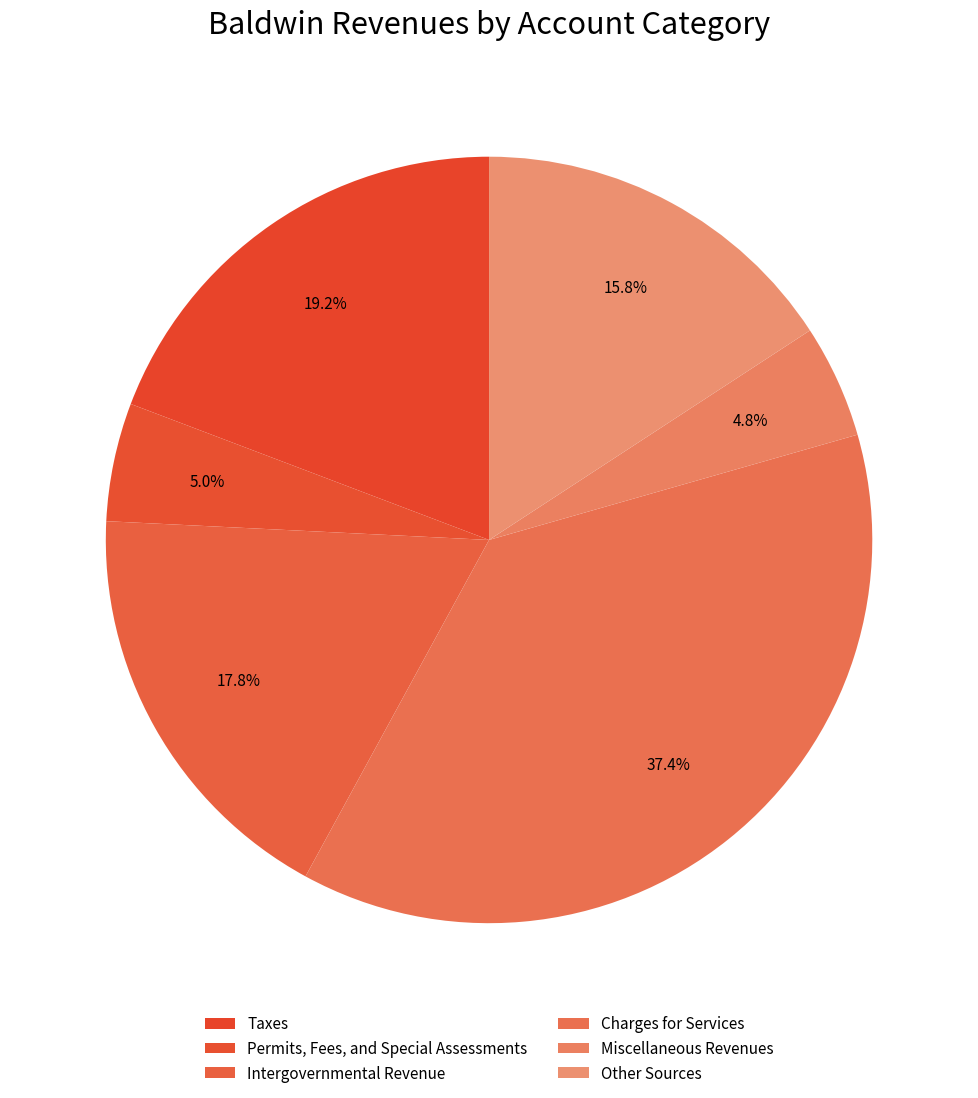

How many segments does this pie chart have?

6